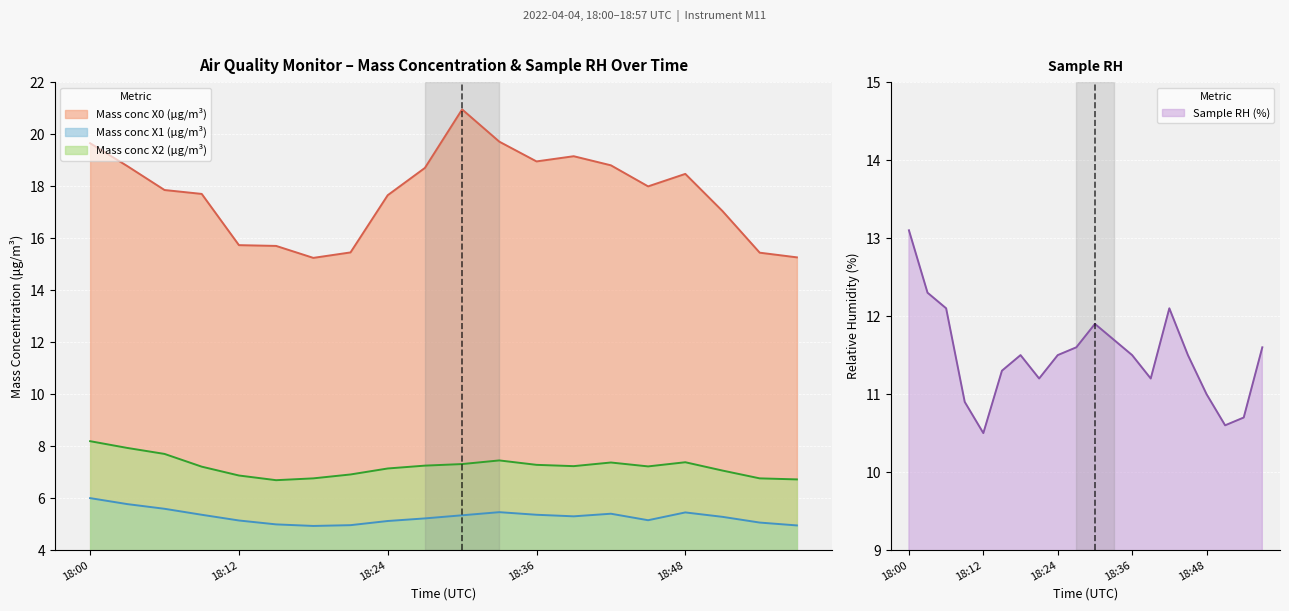

In Mass conc X1 (μg/m³), how many points are lower than both neighbors (excluding endpoints)?

3